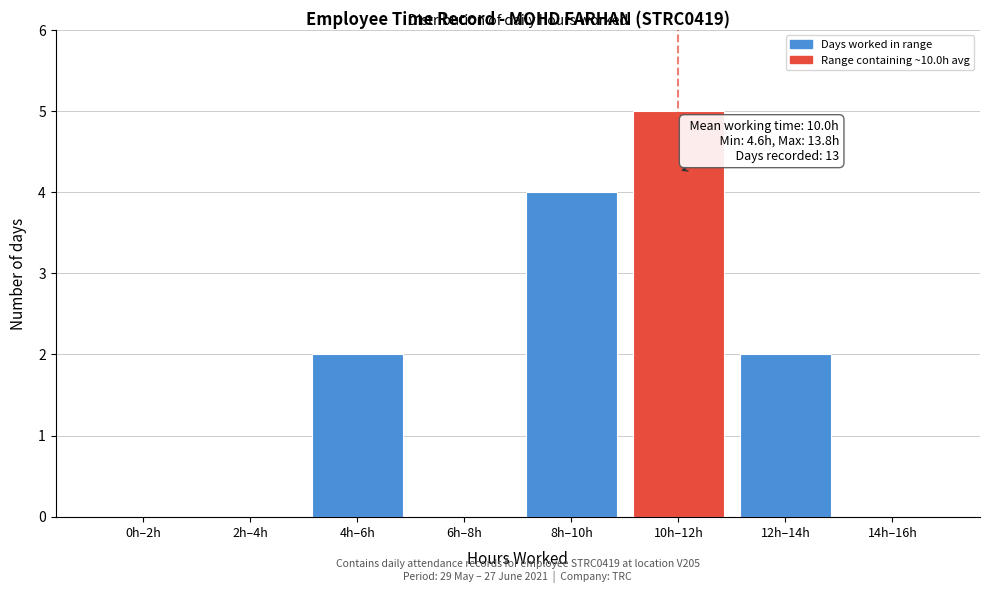

Reading left to right, list all the values displayed in this chart.

0h–2h=0	2h–4h=0	4h–6h=2	6h–8h=0	8h–10h=4	10h–12h=5	12h–14h=2	14h–16h=0